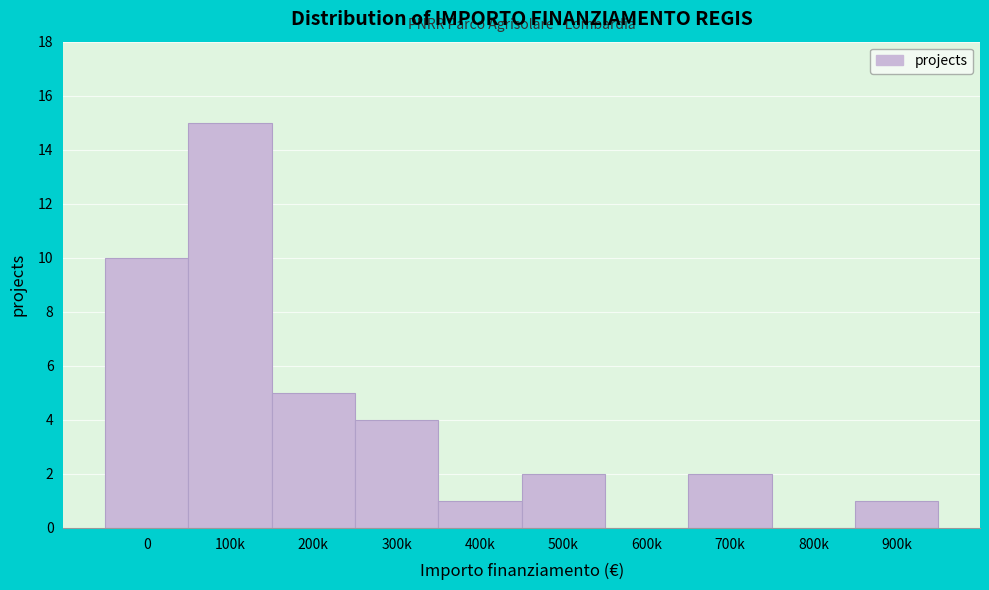

Reading left to right, extract all data points from this chart.

0=10	100k=15	200k=5	300k=4	400k=1	500k=2	600k=0	700k=2	800k=0	900k=1